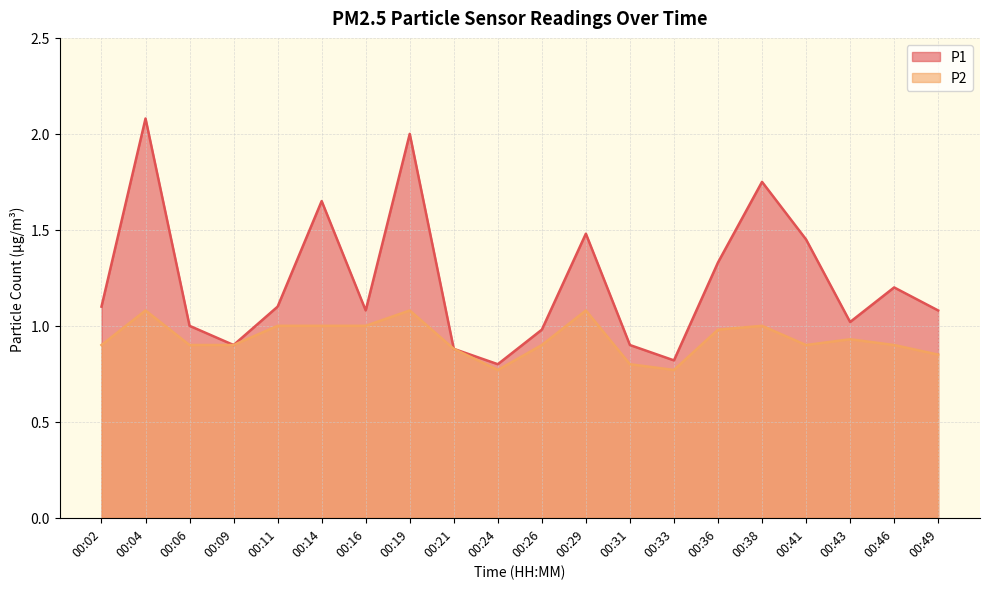

True or false: P1 has a value of 0.6 at 00:41.

False